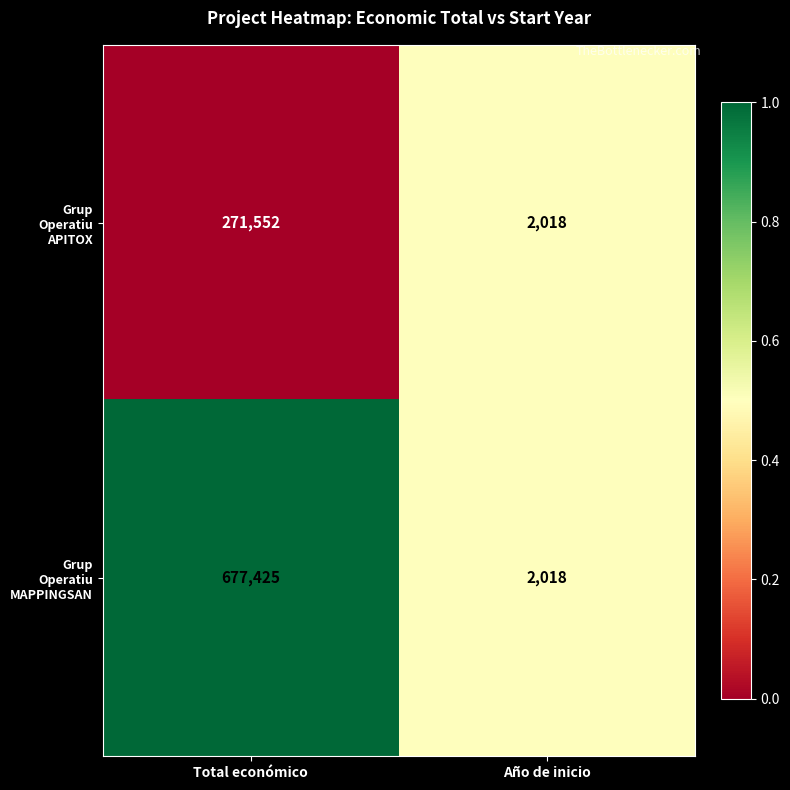

At which category does the chart reach its minimum across all series?

Año de inicio